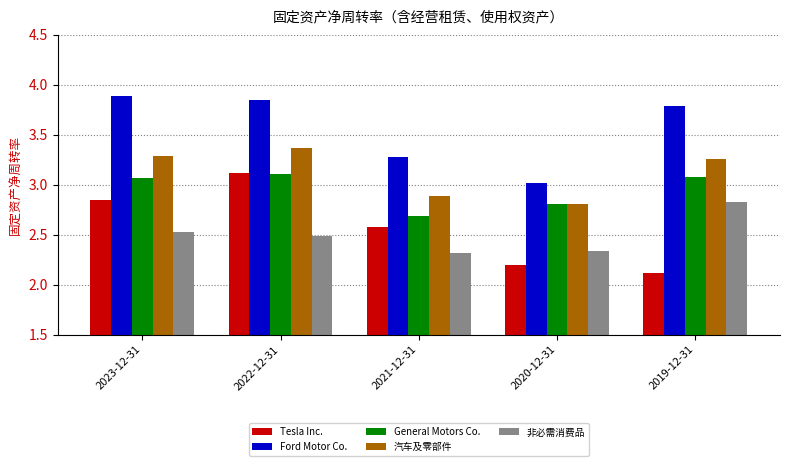

Is it true that Tesla Inc. equals 2.2 at 2020-12-31?

True